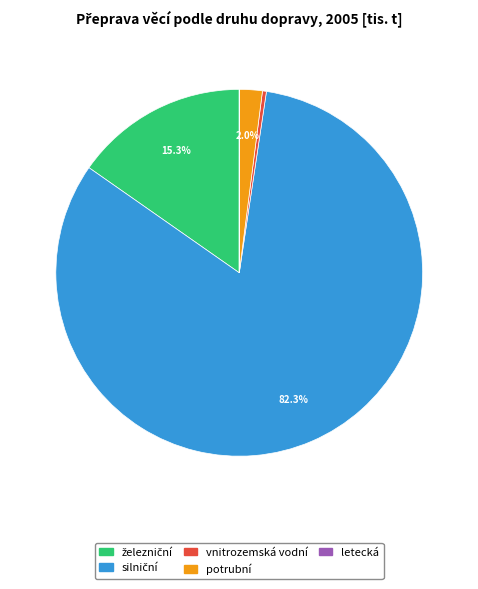

Between potrubní and vnitrozemská vodní, which is larger?

potrubní